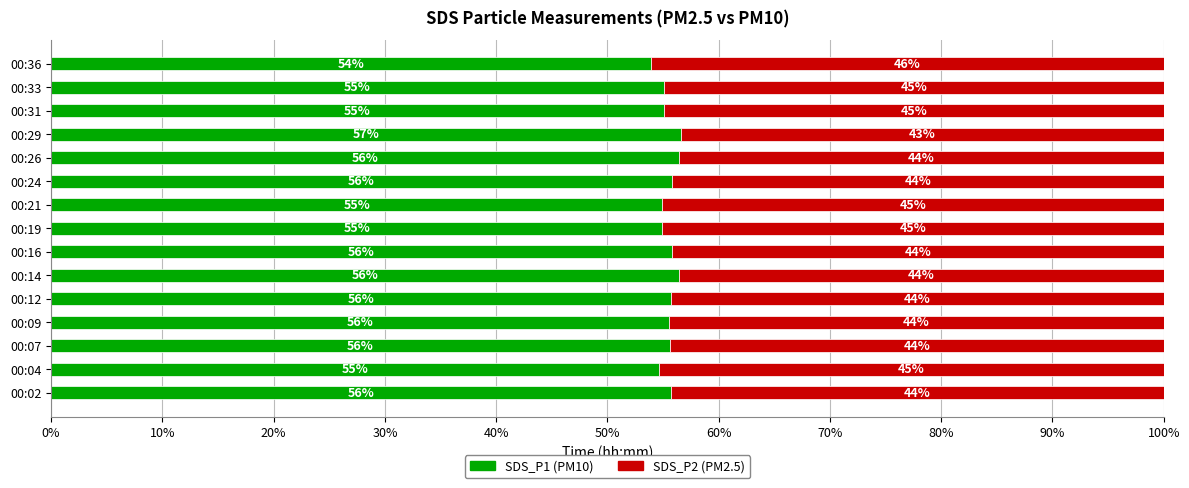

What is the total value across all series at 00:04?

100.0